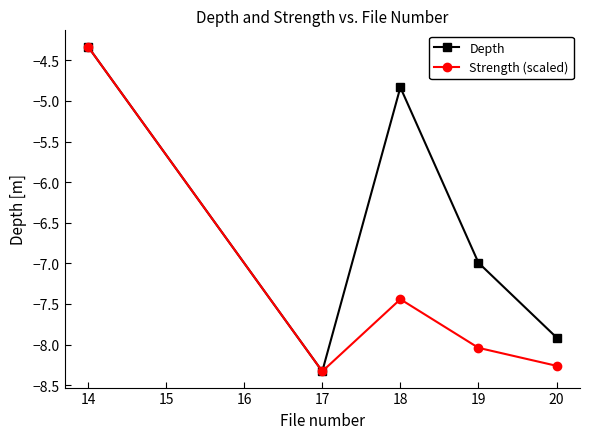

Reading left to right, transcribe all the data shown in this chart.

Depth: 14=-4.3	17=-8.3	18=-4.8	19=-7.0	20=-7.9
Strength (scaled): 14=-4.3	17=-8.3	18=-7.4	19=-8.0	20=-8.3